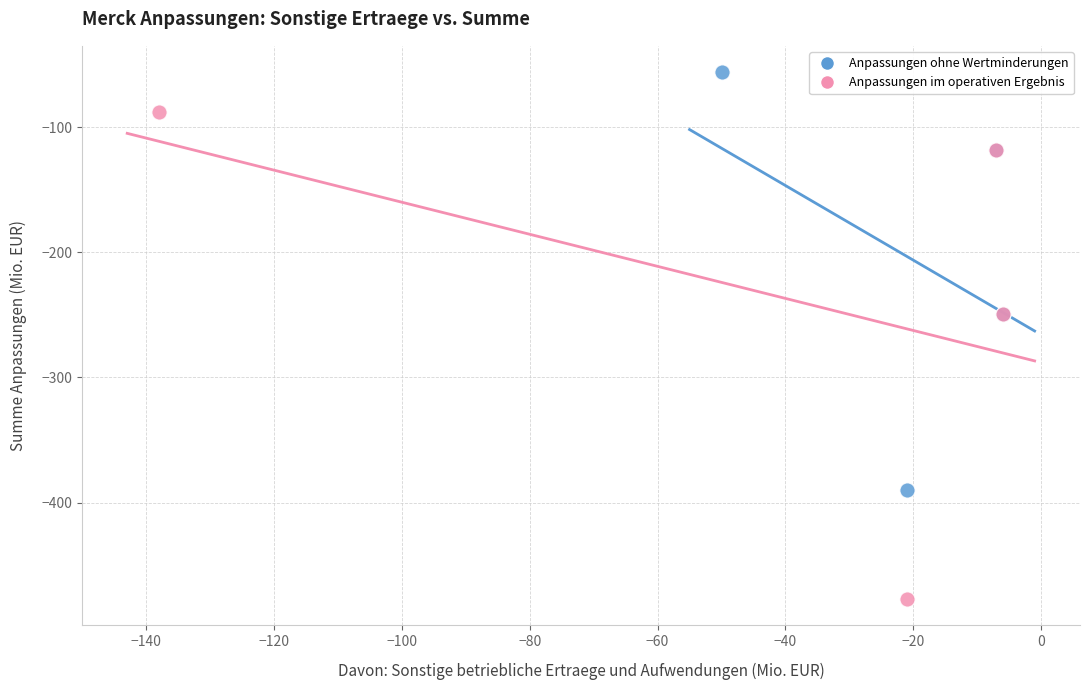

Which series reaches the maximum Y coordinate?

Anpassungen ohne Wertminderungen